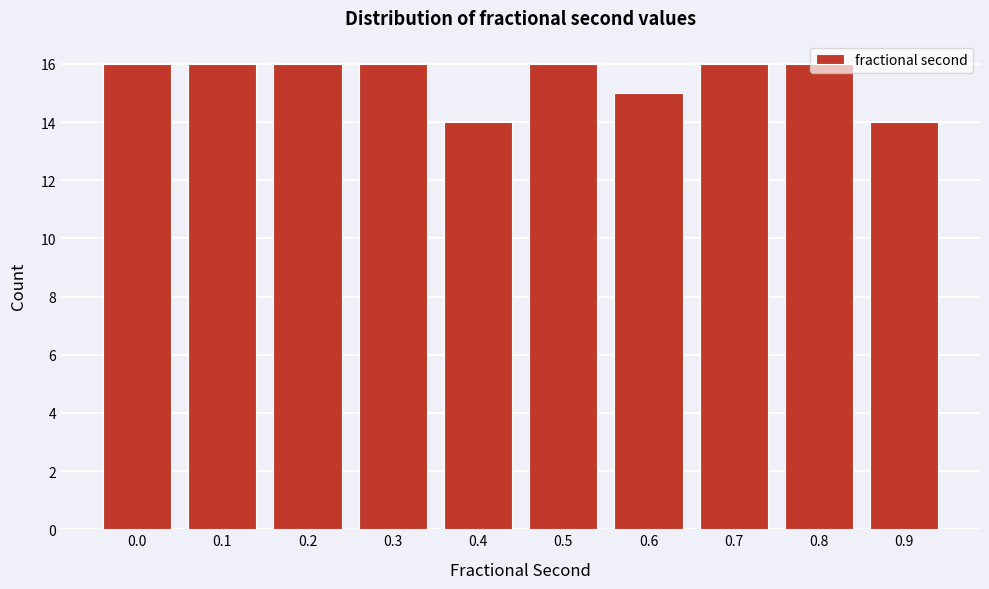

Which has a higher value, 0.8 or 0.4?

0.8